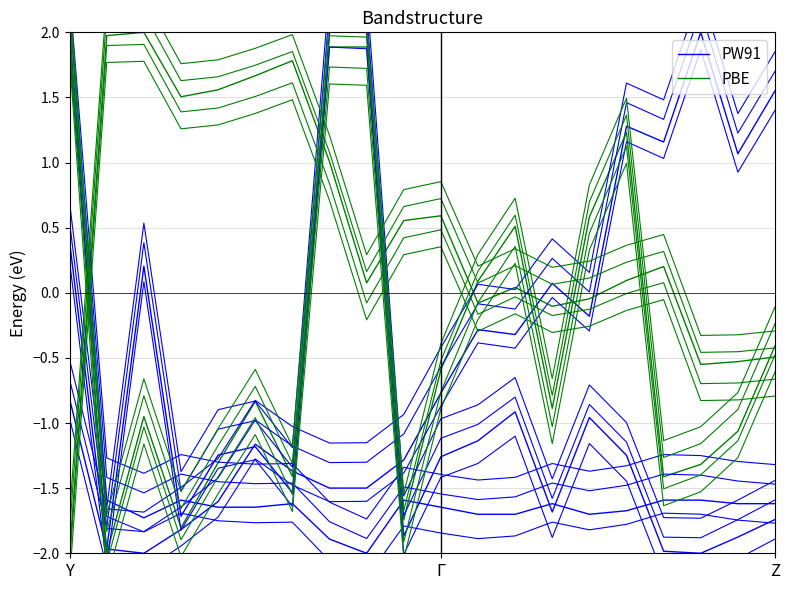

How many categories are shown in the chart?

20